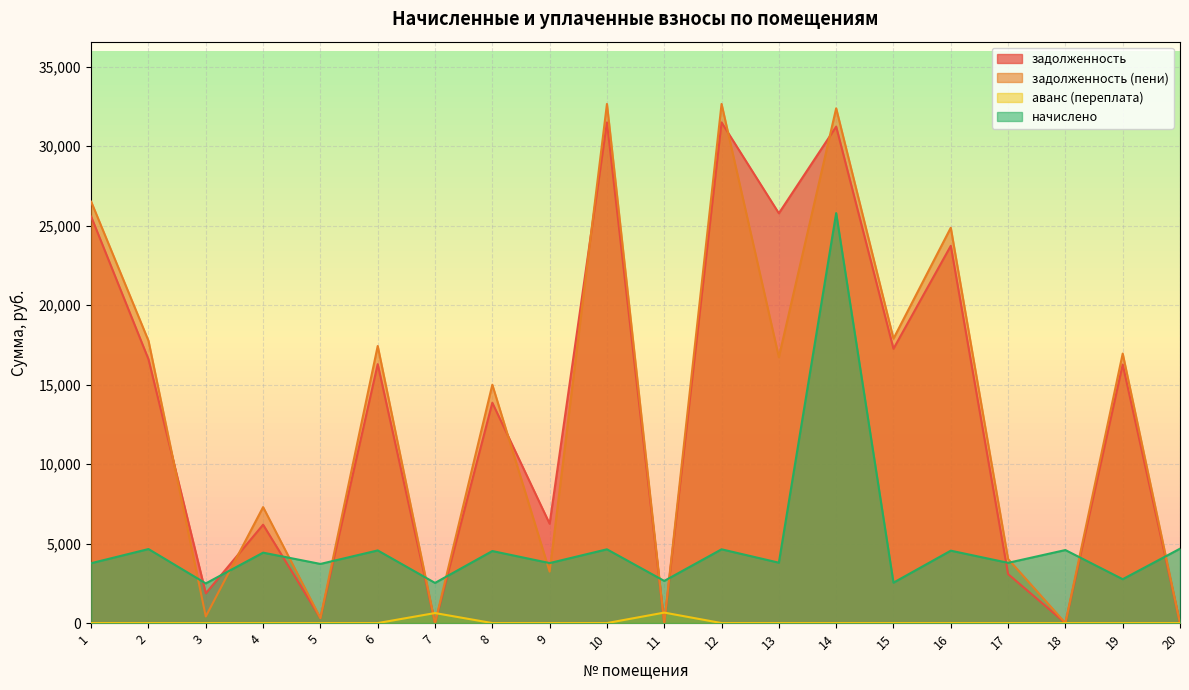

Does the chart display data point markers on the line(s)?

No